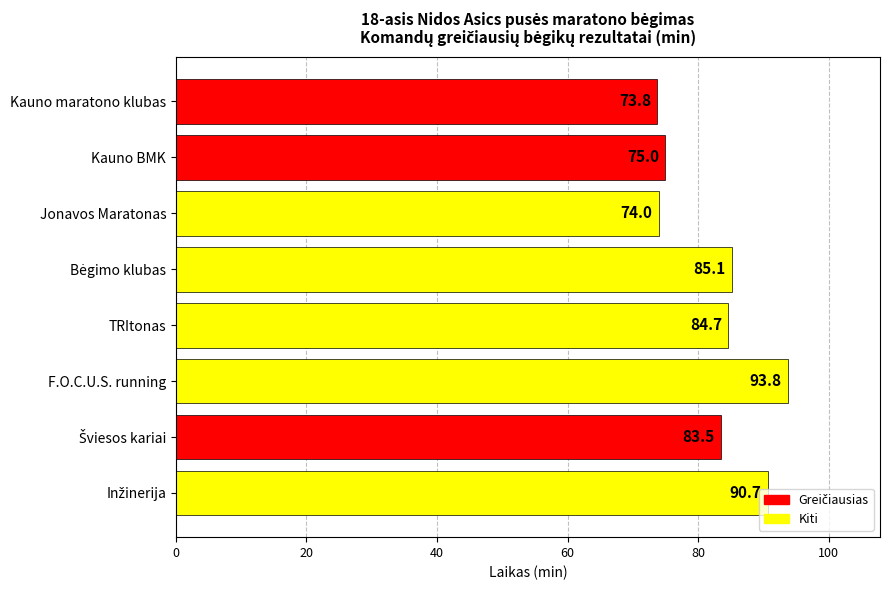

Approximately how many times larger is the value at Kauno maratono klubas compared to Jonavos Maratonas?

1.0